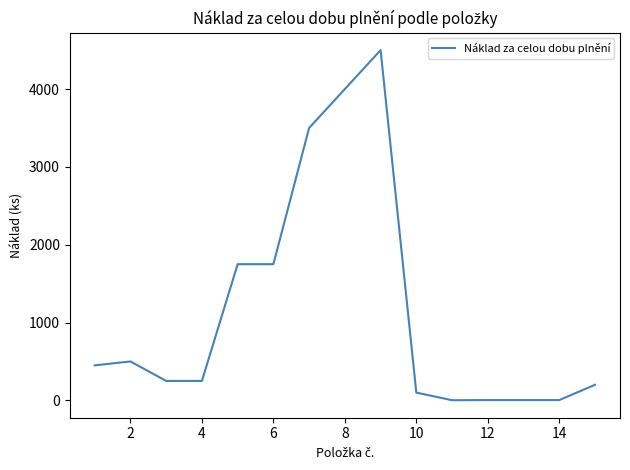

What is the greatest value displayed?

4500